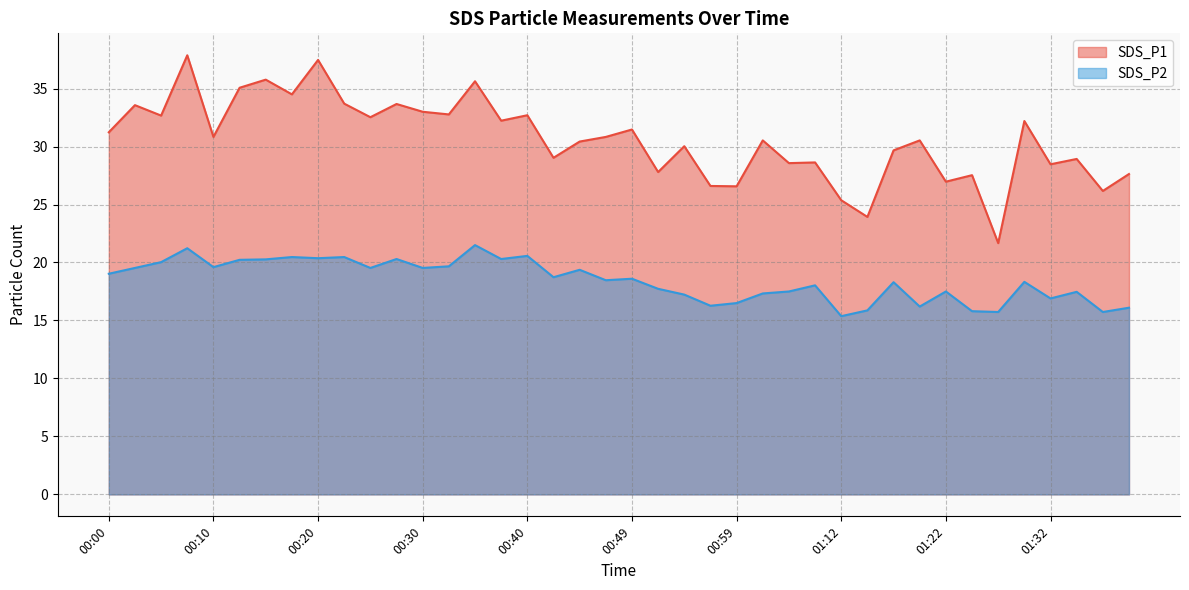

Where is SDS_P2 nearest to the value 18?

01:07